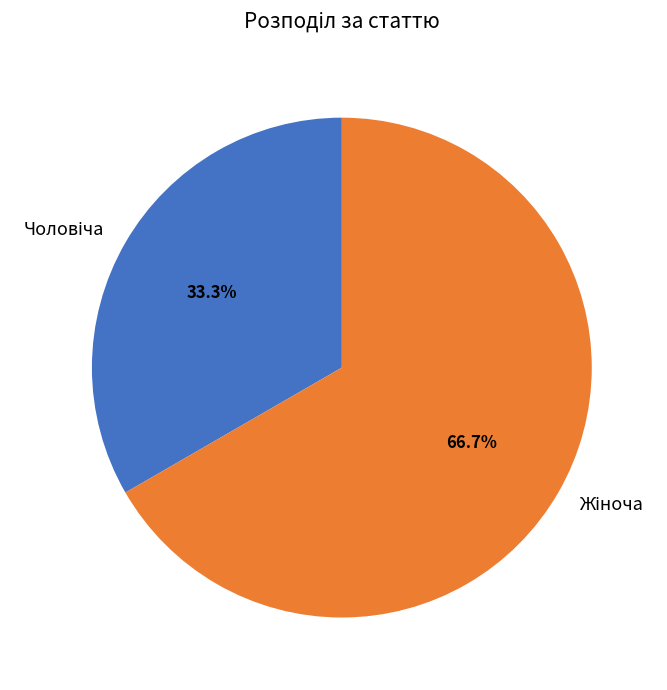

Is there a majority slice in this chart?

Yes